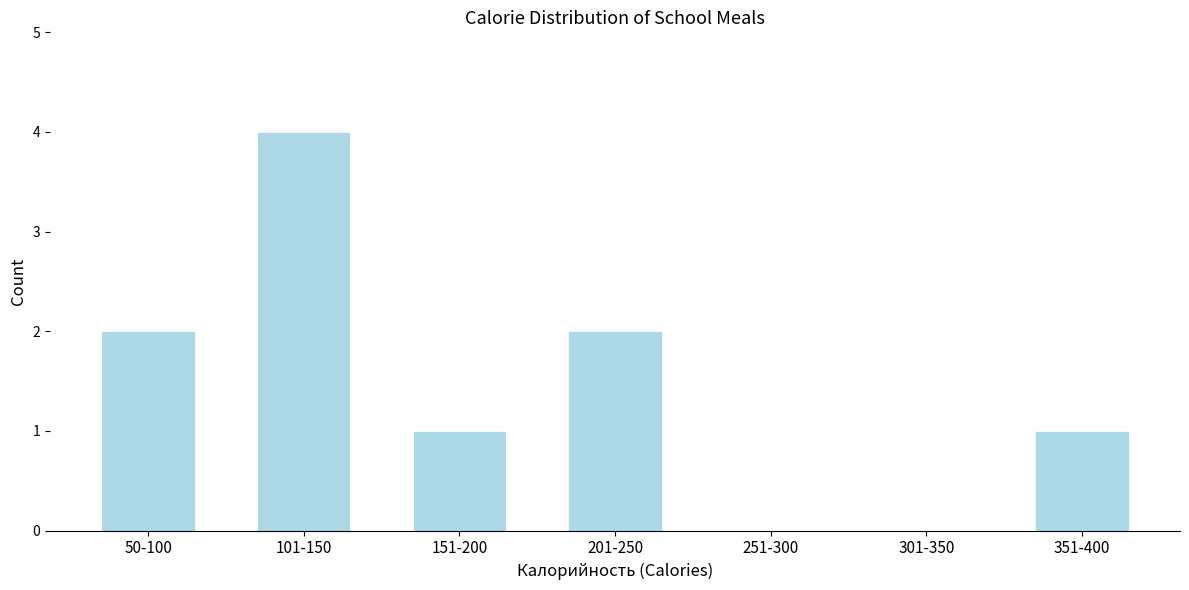

Reading left to right, transcribe all the data shown in this chart.

50-100=2	101-150=4	151-200=1	201-250=2	251-300=0	301-350=0	351-400=1